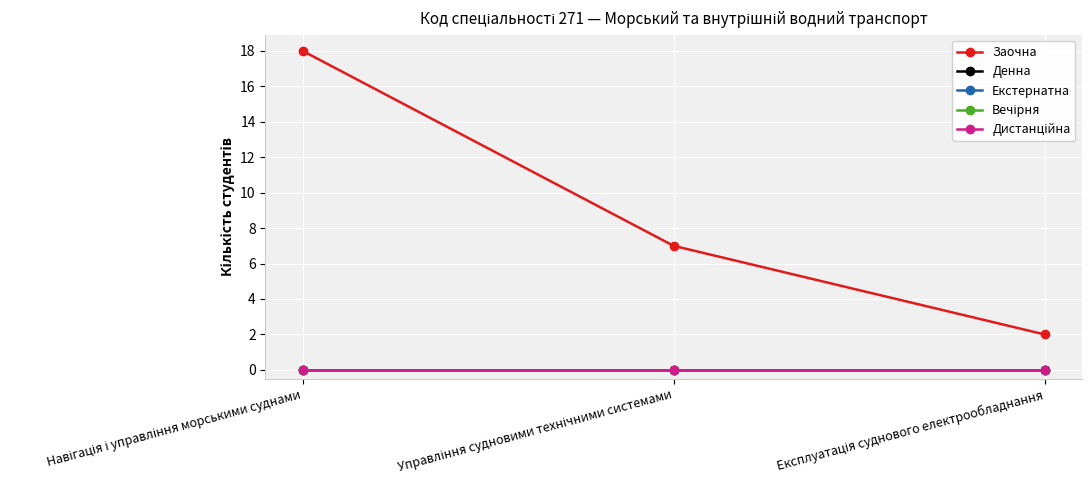

What is the total value across all series at Управління судновими технічними системами?

7